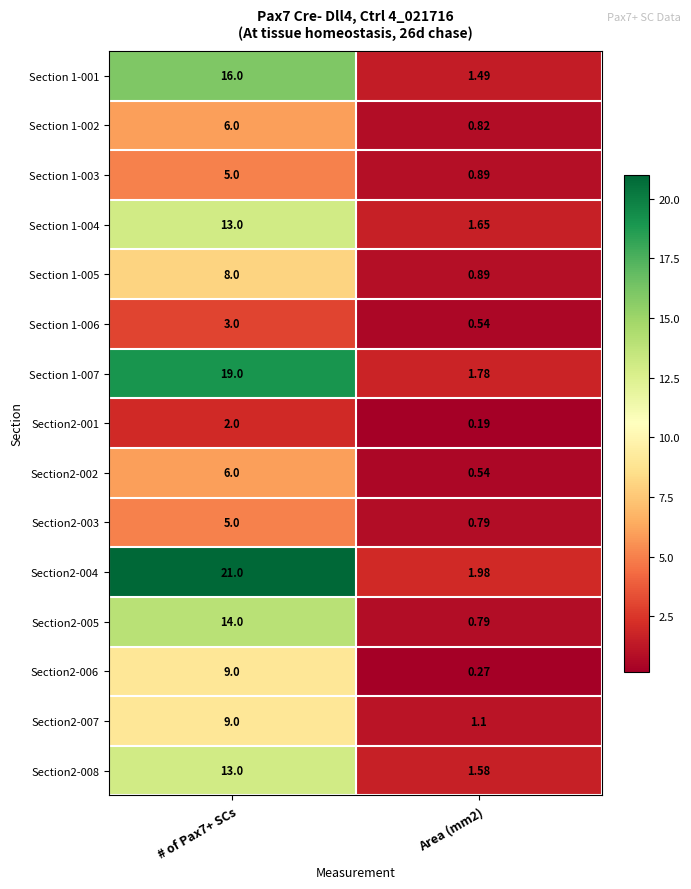

How many categories are shown in the chart?

2